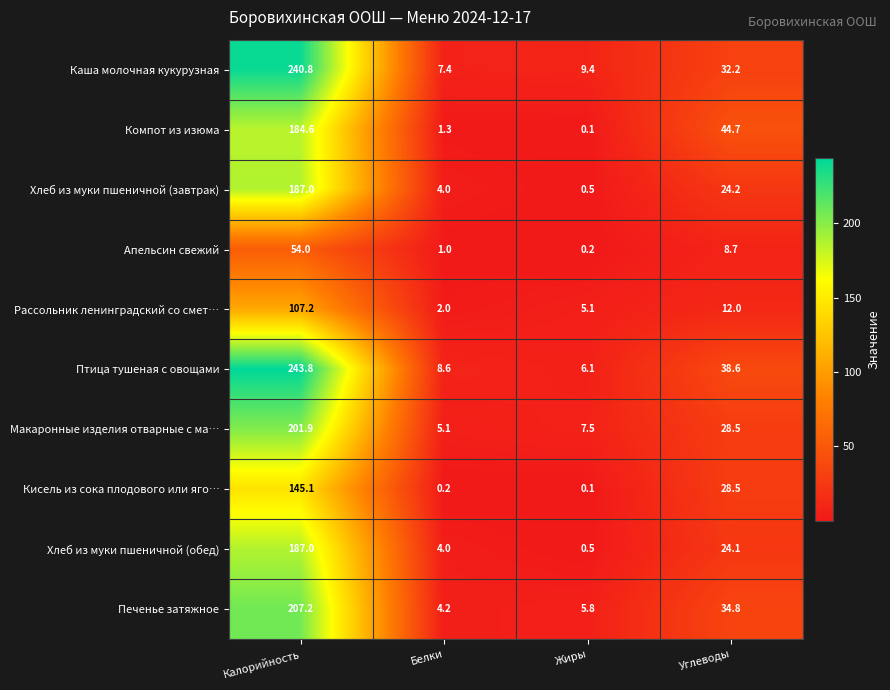

Which series has the largest total across all categories?

Птица тушеная с овощами